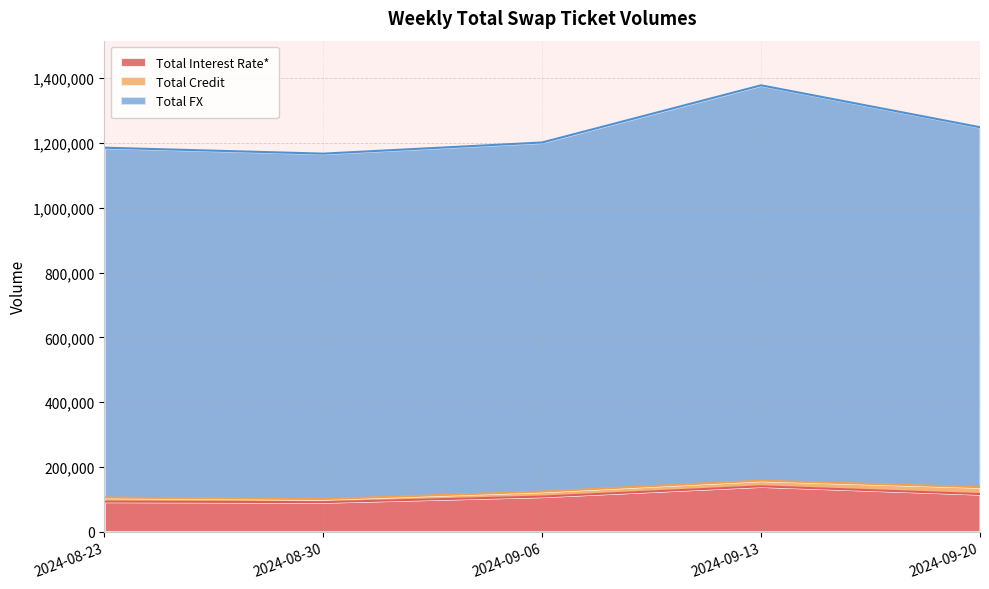

The value of Total Interest Rate* at 2024-09-20 is 116326. True or false?

True